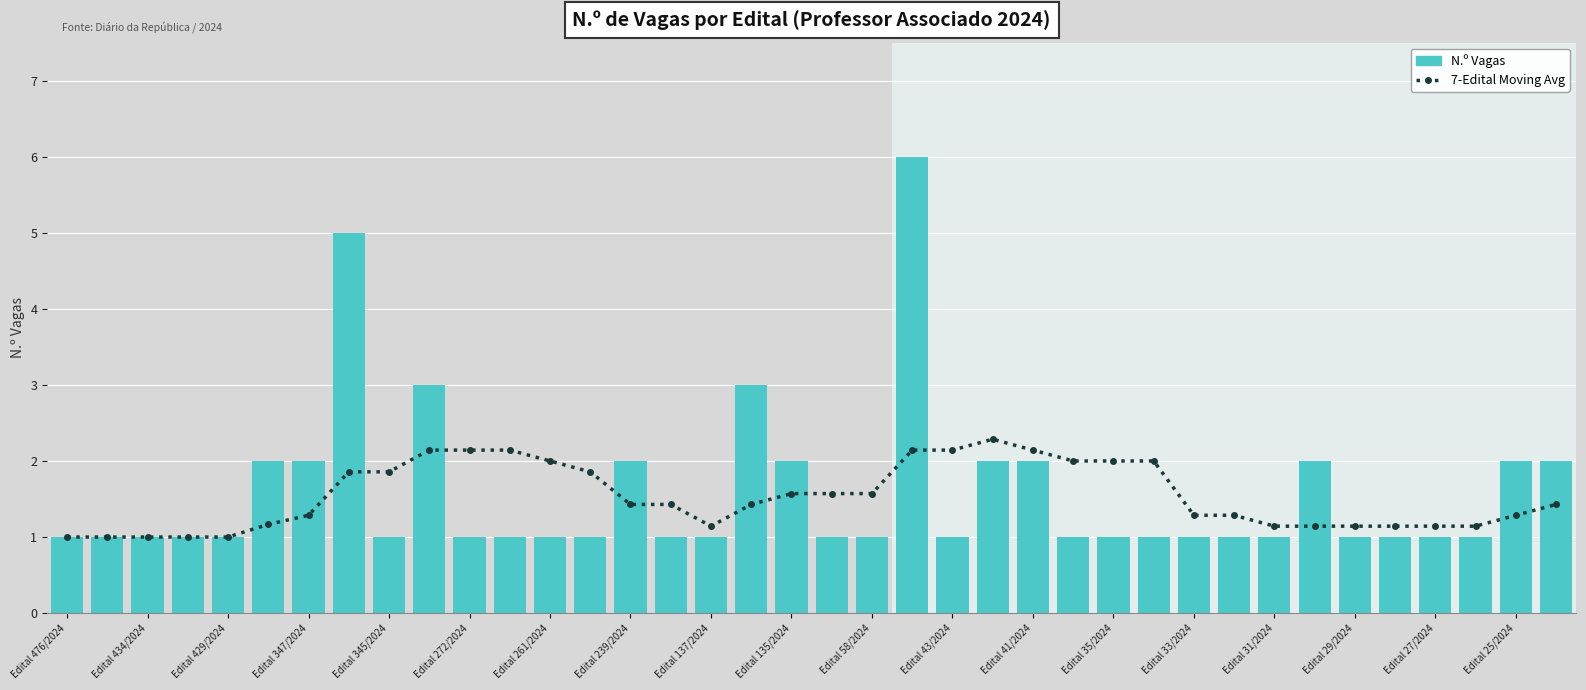

What is the maximum value for N.º Vagas?

6.0